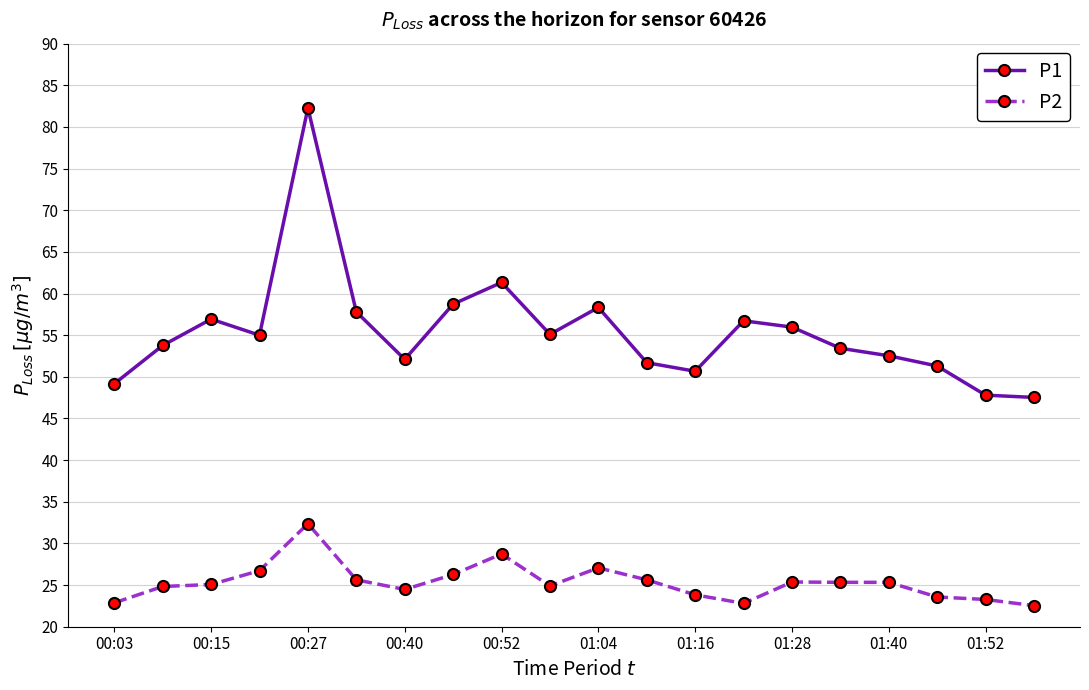

Which series has the largest total across all categories?

P1